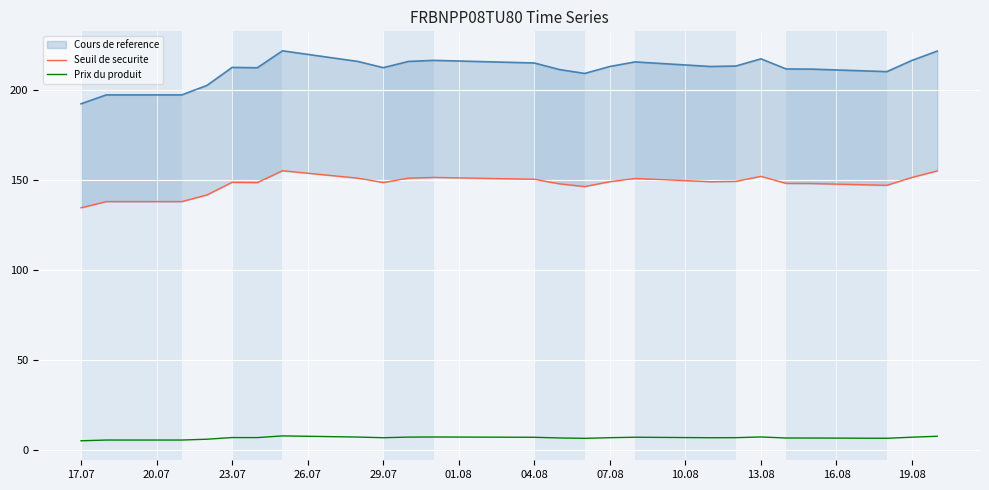

True or false: Cours de reference and Prix du produit intersect in this chart.

False